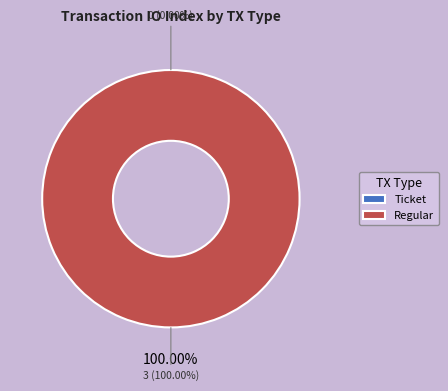

True or false: Ticket accounts for 1% of the total.

False